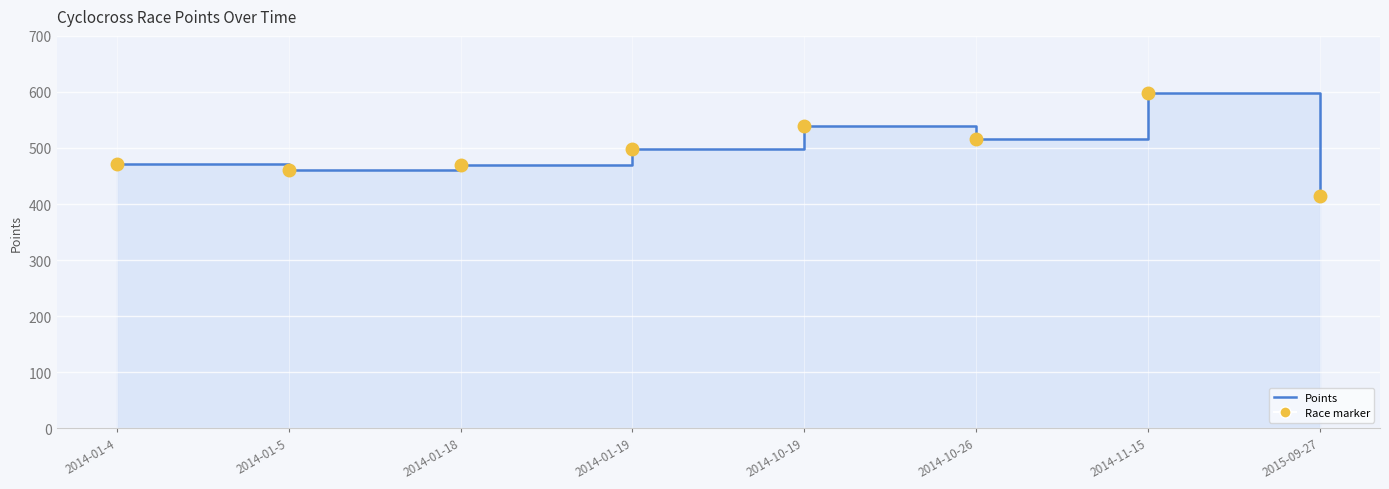

How many lines are shown in the chart?

1